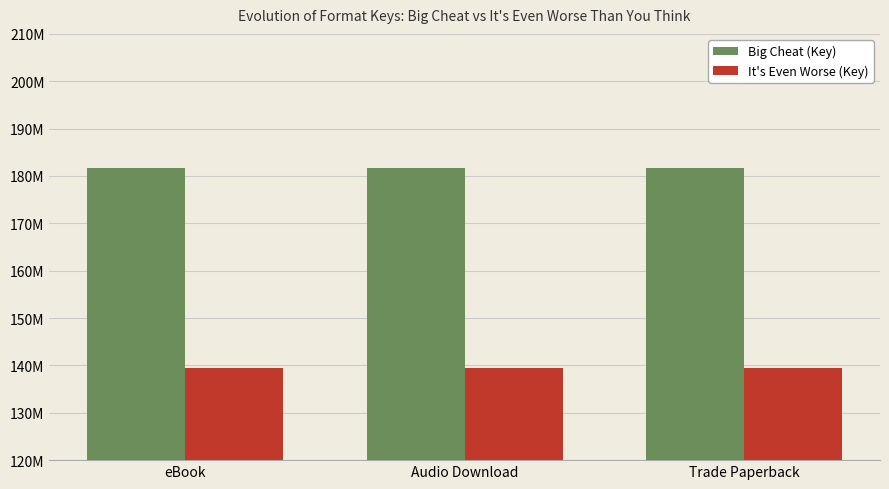

Which series has the largest range (max minus min)?

Big Cheat (Key)